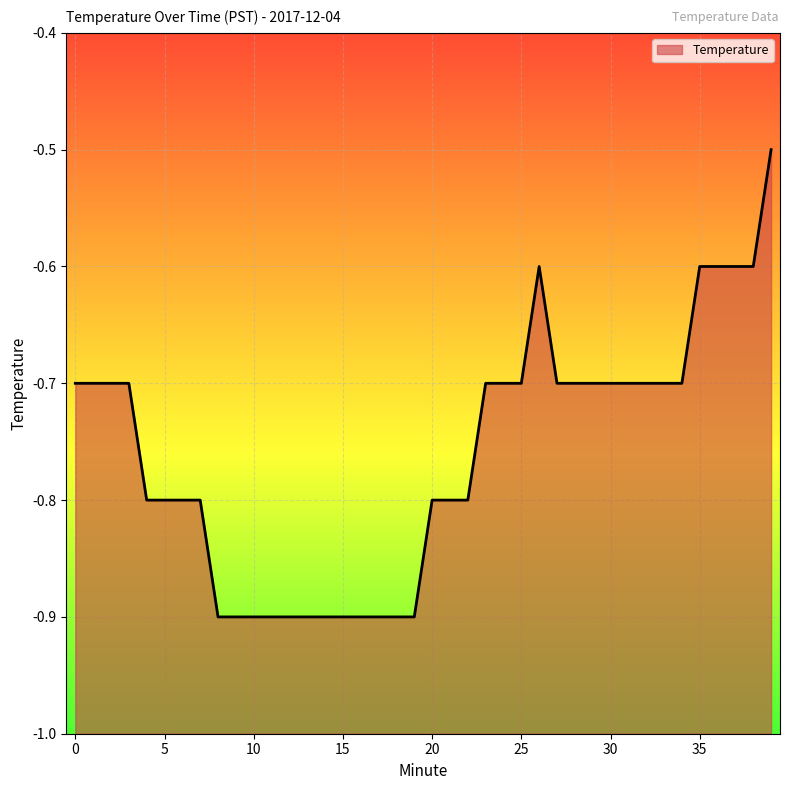

The value at 23 is -0.7. True or false?

True